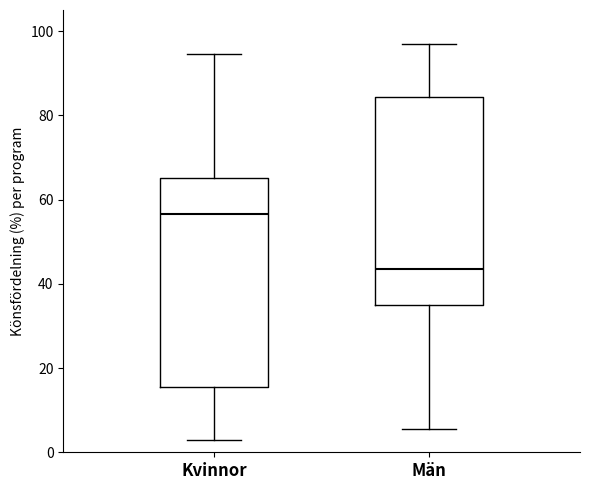

Where does the lower whisker of the box for Kvinnor end on the y-axis? The values are not printed on the chart, so give them approximately, as read against the axis.

4